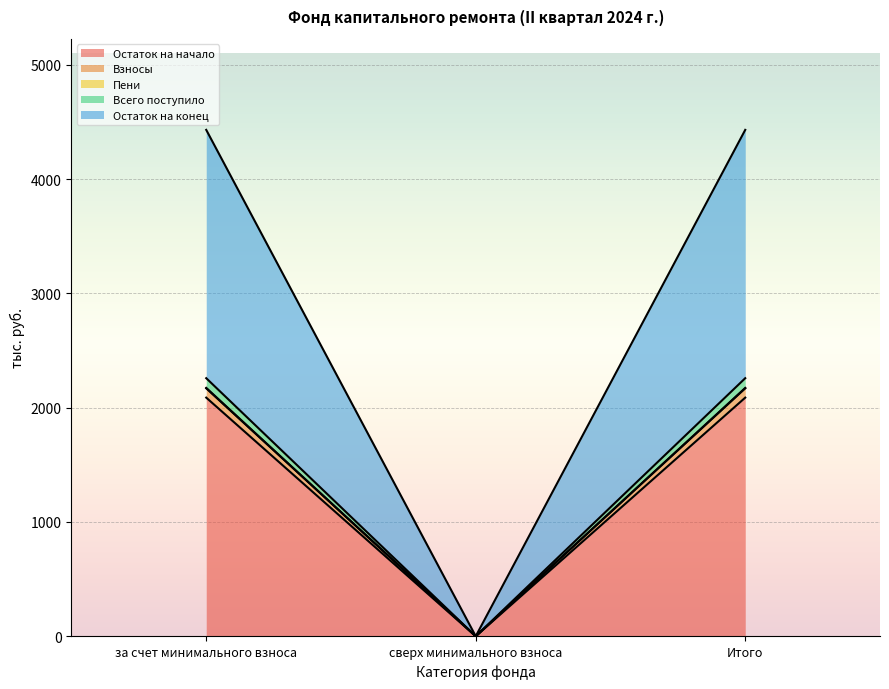

What is the label of the 1st point from the right?

Итого